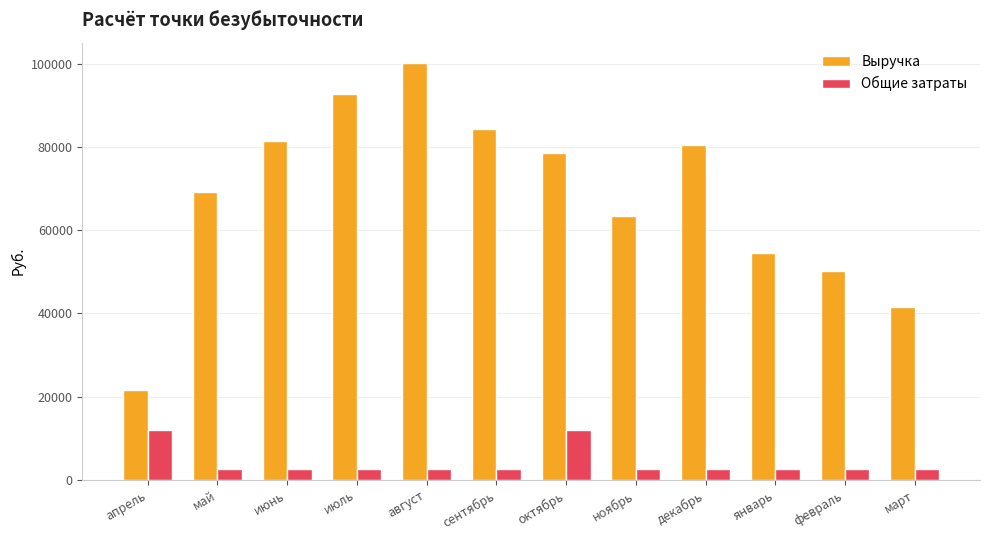

Does the chart contain stacked bars?

No